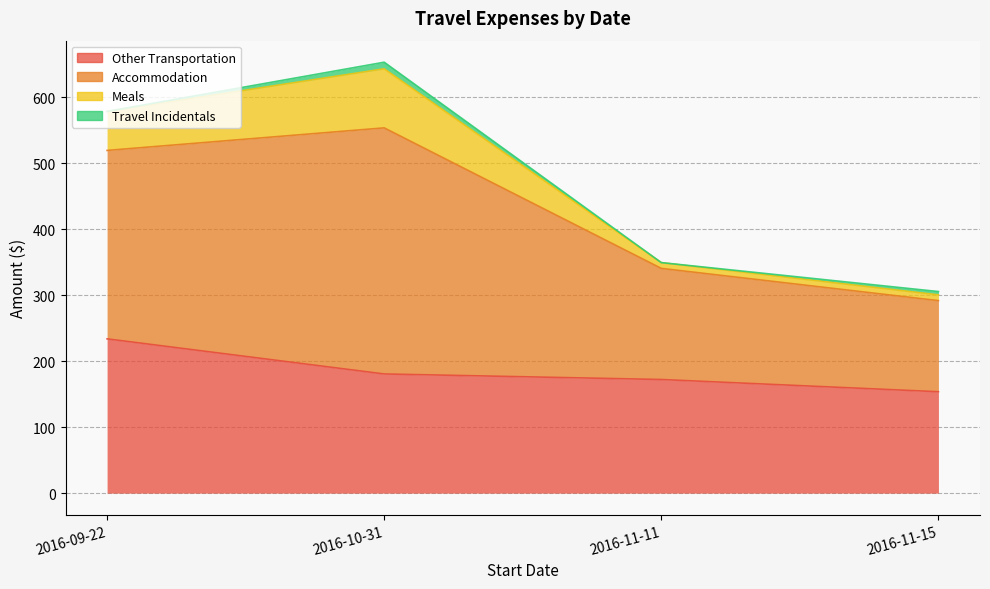

How many lines are shown in the chart?

4